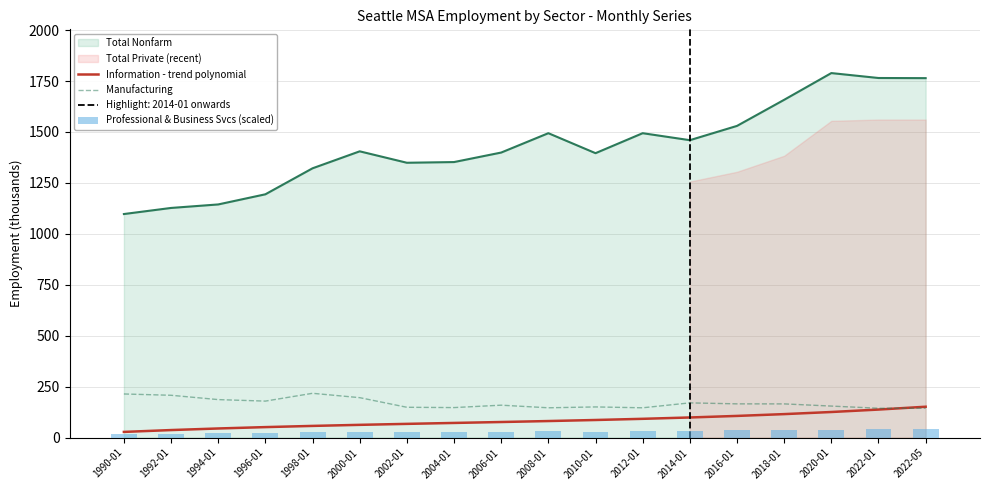

True or false: Information - trend polynomial and Total Nonfarm intersect in this chart.

False